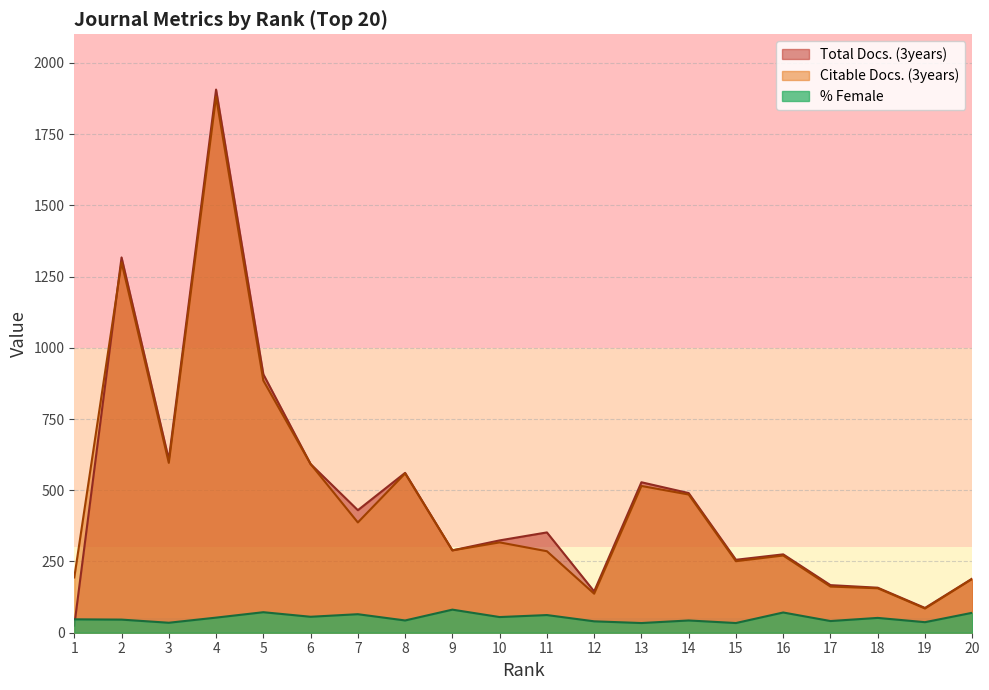

Between 10 and 17, which series saw the biggest shift?

Total Docs. (3years)